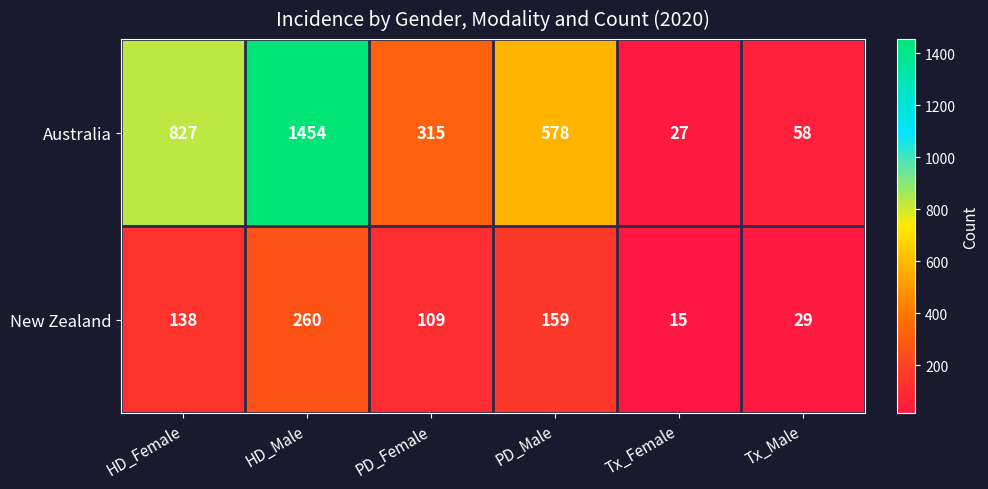

What is the sum of all New Zealand values?

710